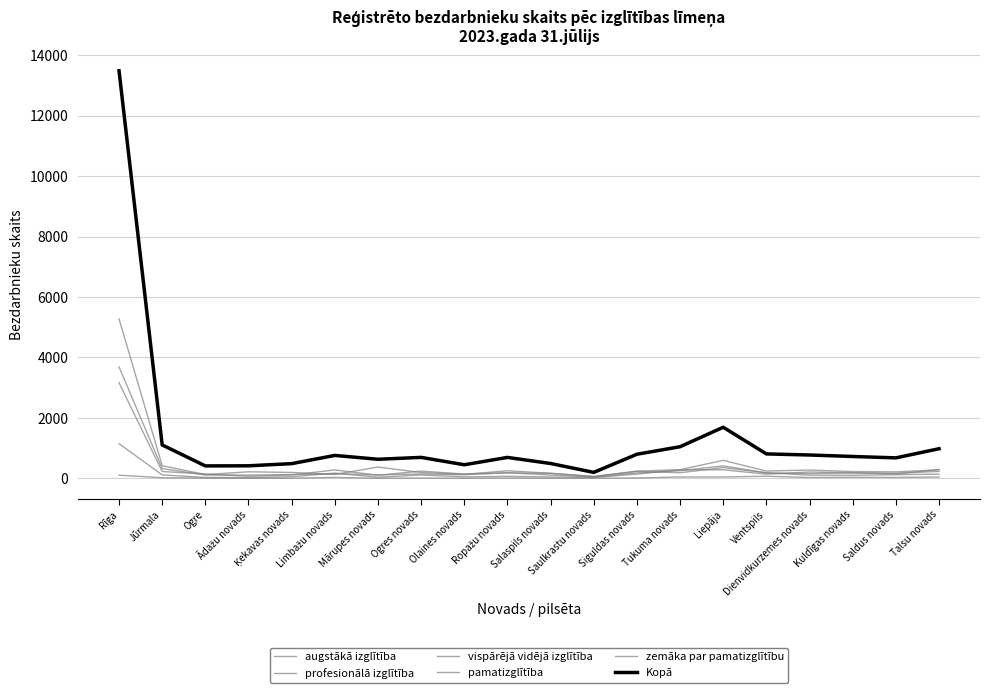

True or false: profesionālā izglītība and pamatizglītība cross at least once.

False